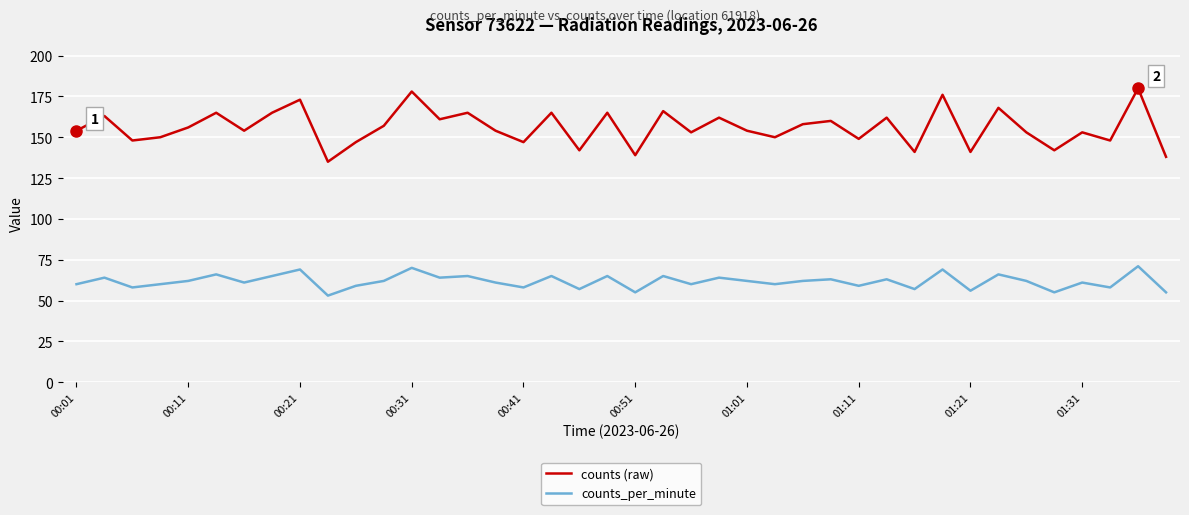

Rank the series by their maximum value, from highest to lowest.

counts (raw), counts_per_minute